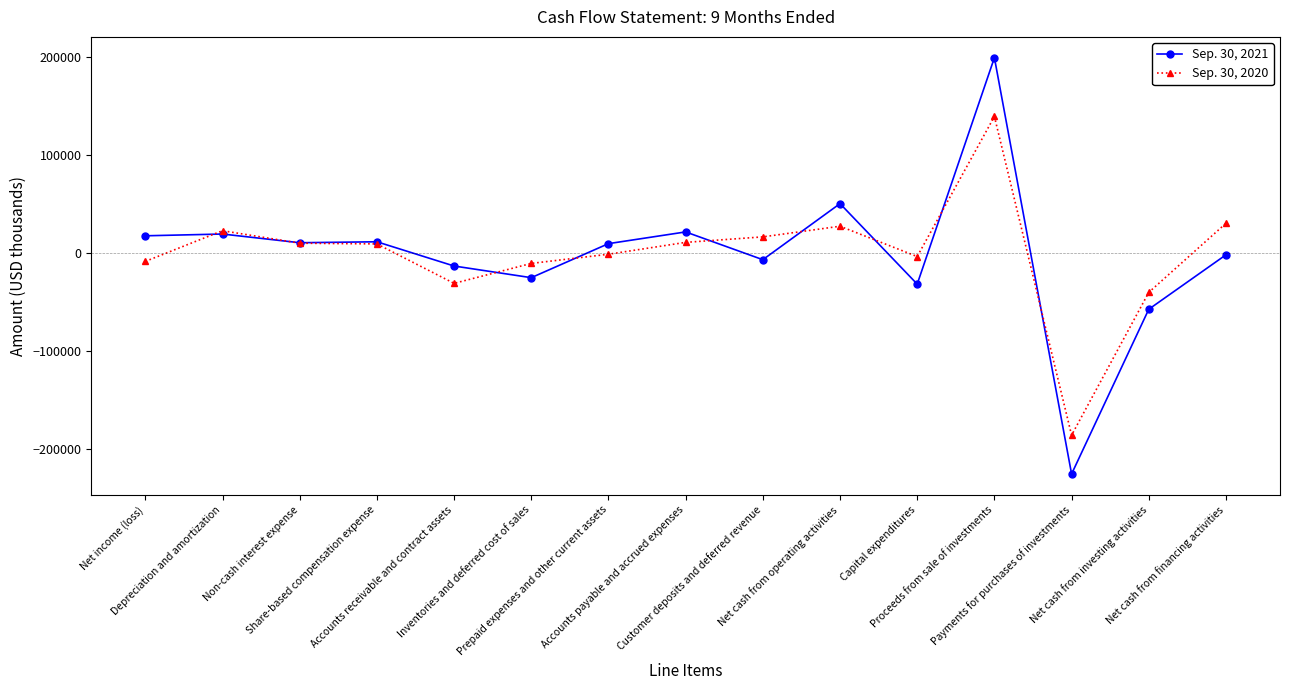

What is the value of the Sep. 30, 2021 point at the 13th from the left?

-225112